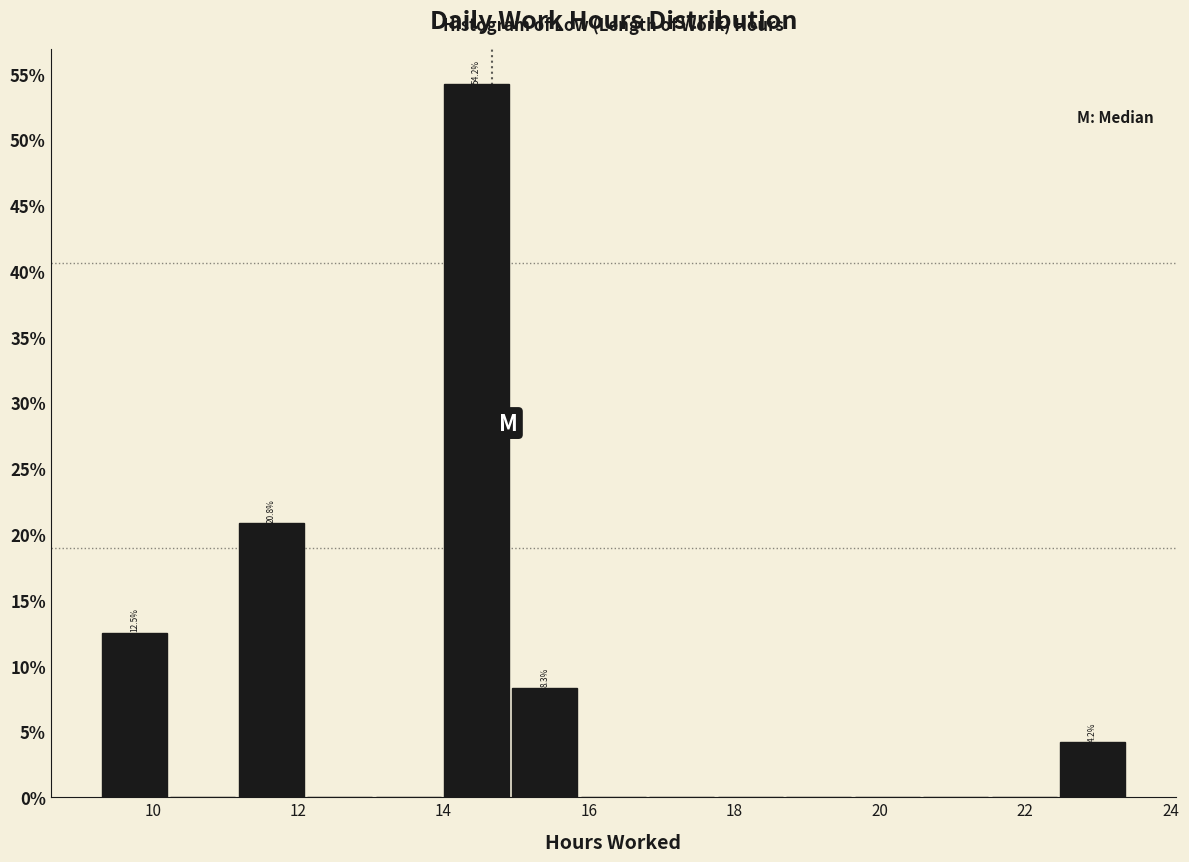

Over which range of the x-axis is the bar tallest?

14.0 to 15.0